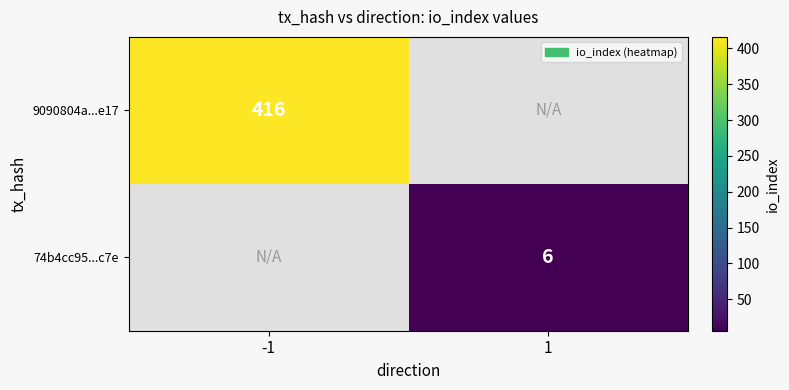

The 9090804a...e17 series shows 657.2 at -1. True or false?

False